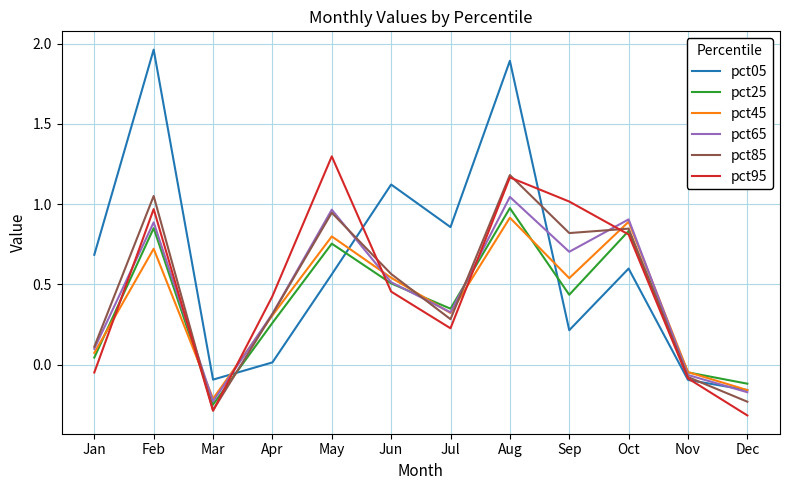

In pct45, how many points are higher than both neighbors (excluding endpoints)?

4